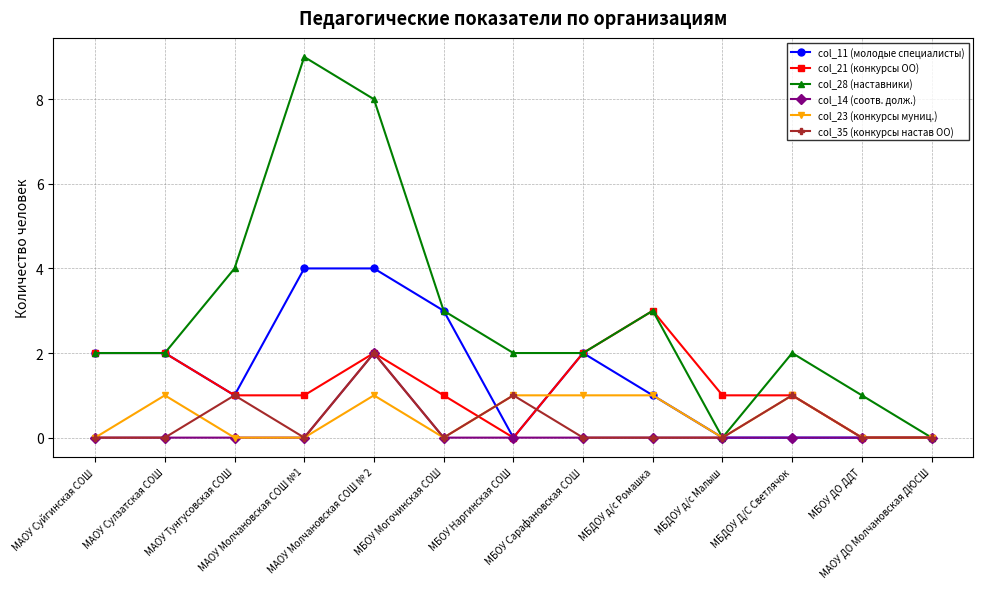

Is this an area chart (filled region under the line)?

No